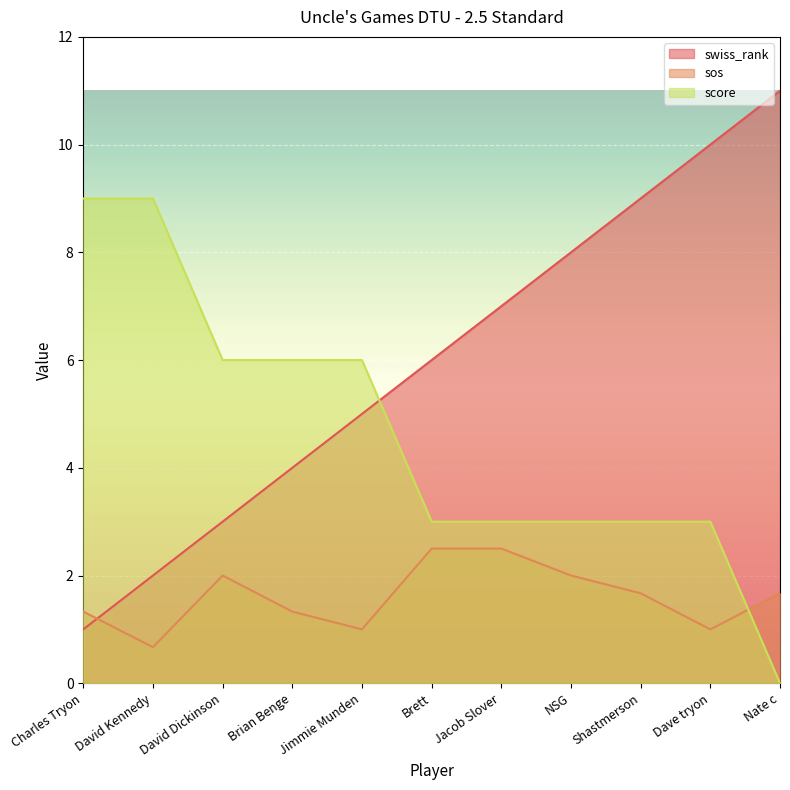

Reading left to right, extract all data points from this chart.

swiss_rank: 1.0	2.0	3.0	4.0	5.0	6.0	7.0	8.0	9.0	10.0	11.0
sos: 1.3	0.7	2.0	1.3	1.0	2.5	2.5	2.0	1.7	1.0	1.7
score: 9.0	9.0	6.0	6.0	6.0	3.0	3.0	3.0	3.0	3.0	0.0